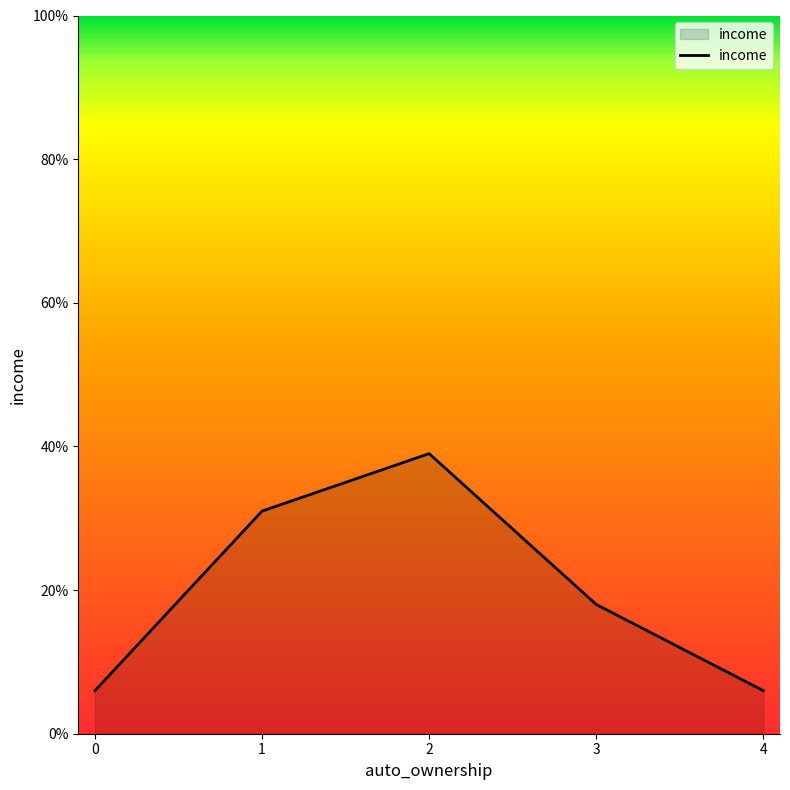

Reading right to left, transcribe all the data shown in this chart.

6	18	39	31	6